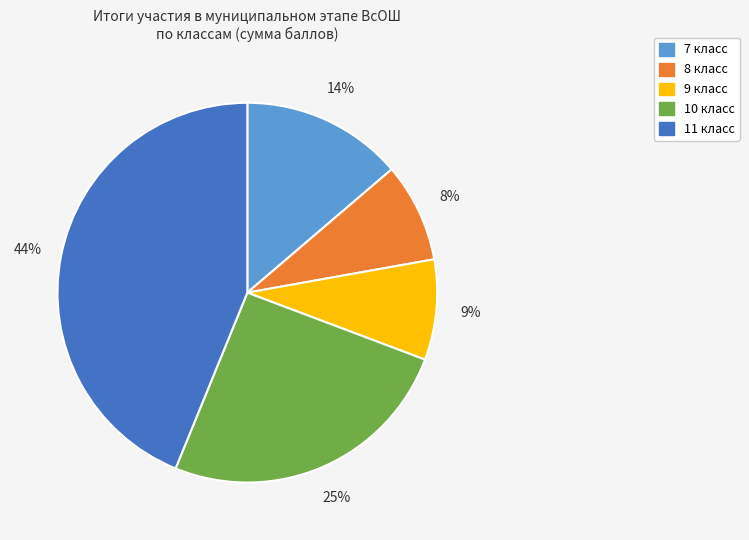

How many segments does this pie chart have?

5